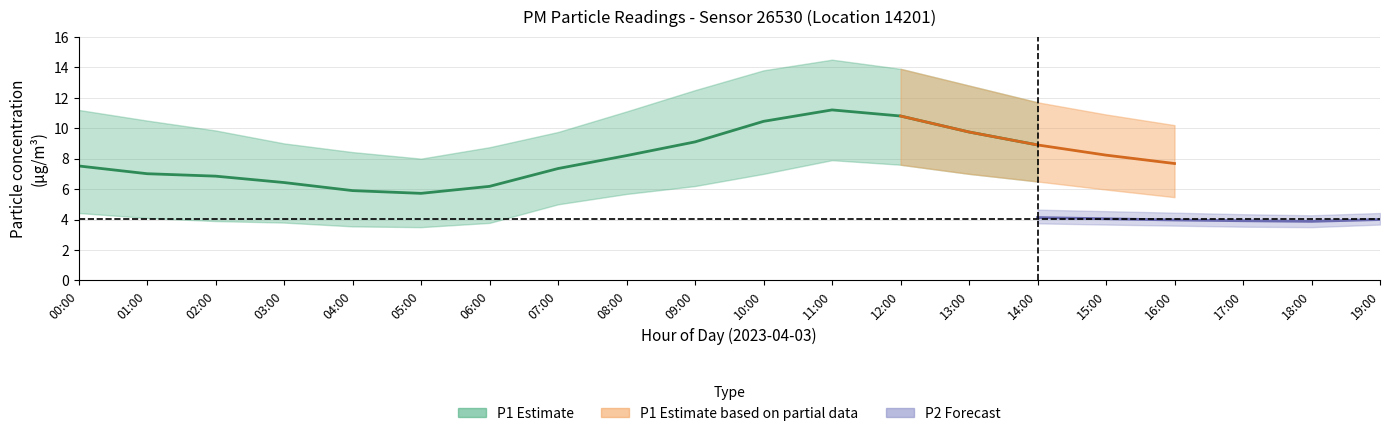

What is the difference between the second highest and second lowest values in the P1_lower series?

4.0